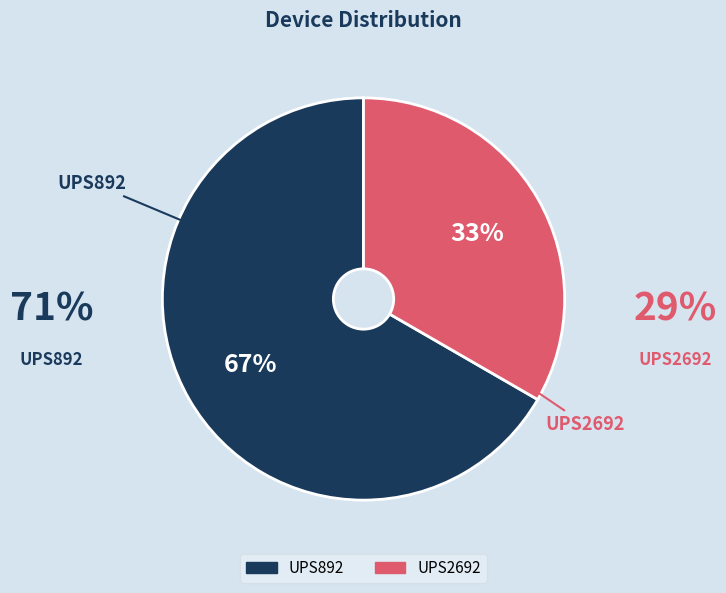

To the nearest percent, what is the average slice percentage?

50%